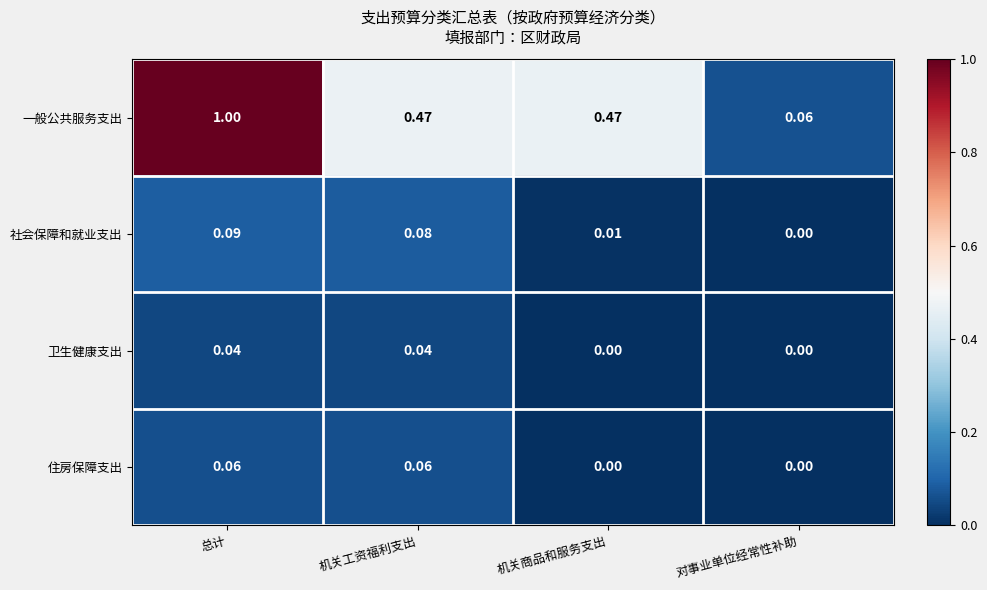

Where is 社会保障和就业支出 nearest to the value 0?

对事业单位经常性补助